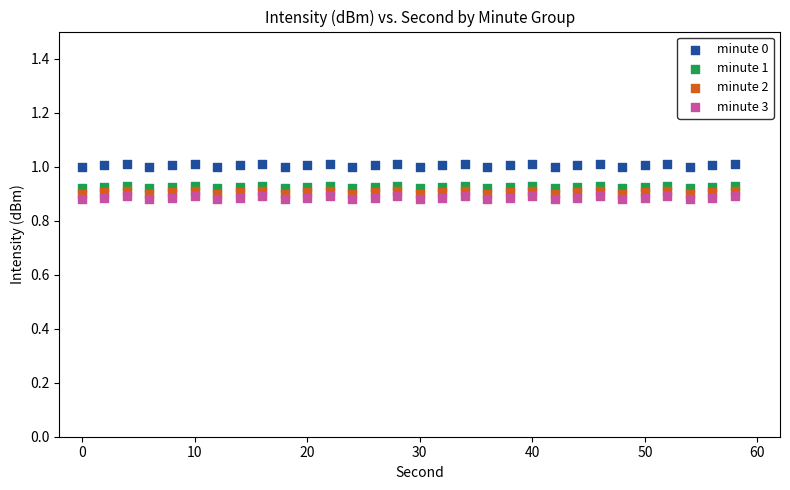

Which series reaches the maximum Y coordinate?

minute 0